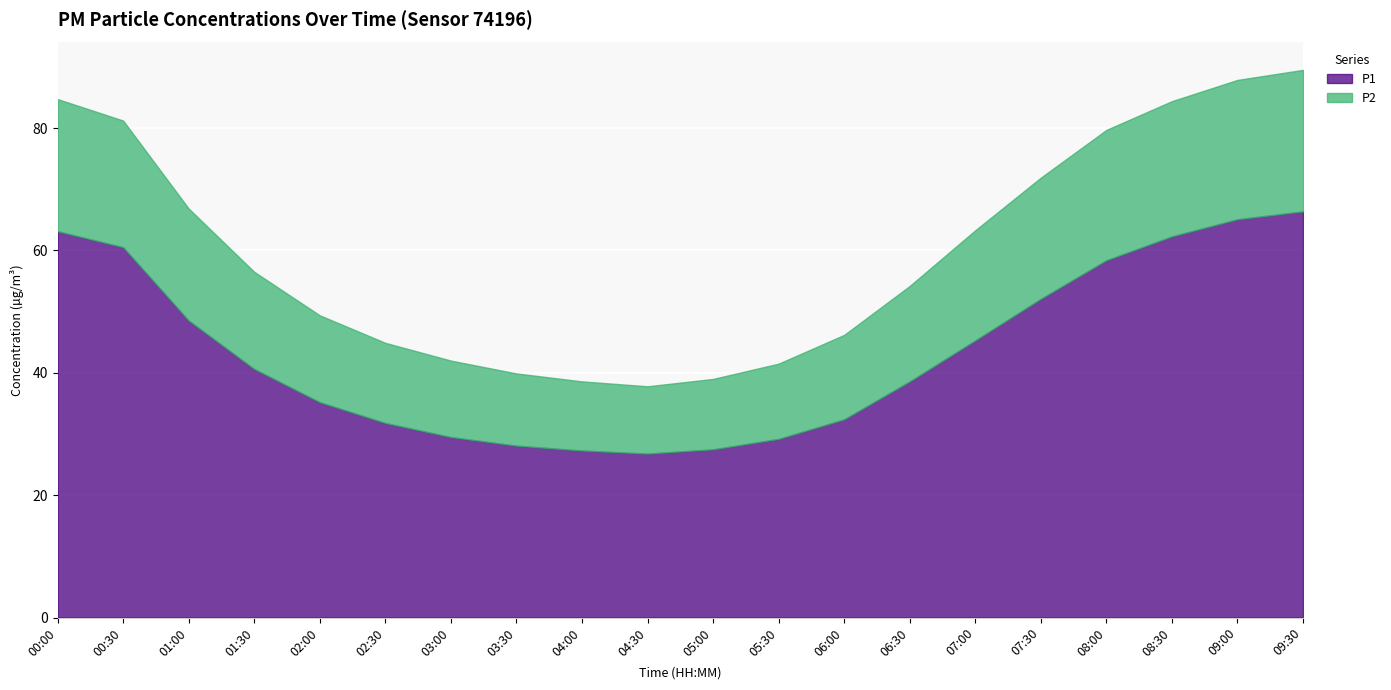

Reading left to right, list all the values displayed in this chart.

P1: 00:00=63.1	00:30=60.5	01:00=48.5	01:30=40.6	02:00=35.2	02:30=31.8	03:00=29.5	03:30=28.1	04:00=27.3	04:30=26.8	05:00=27.5	05:30=29.2	06:00=32.4	06:30=38.6	07:00=45.3	07:30=52.1	08:00=58.4	08:30=62.3	09:00=65.1	09:30=66.4
P2: 00:00=21.6	00:30=20.7	01:00=18.3	01:30=15.9	02:00=14.2	02:30=13.1	03:00=12.5	03:30=11.8	04:00=11.3	04:30=11.0	05:00=11.5	05:30=12.3	06:00=13.8	06:30=15.6	07:00=18.0	07:30=19.8	08:00=21.3	08:30=22.1	09:00=22.8	09:30=23.1